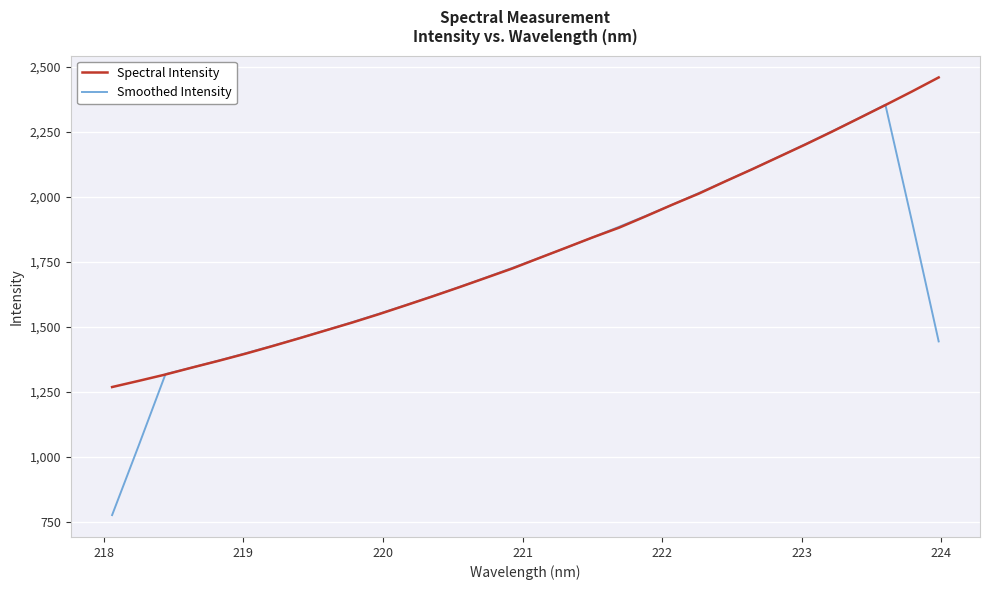

Which series has the widest spread of values?

Smoothed Intensity